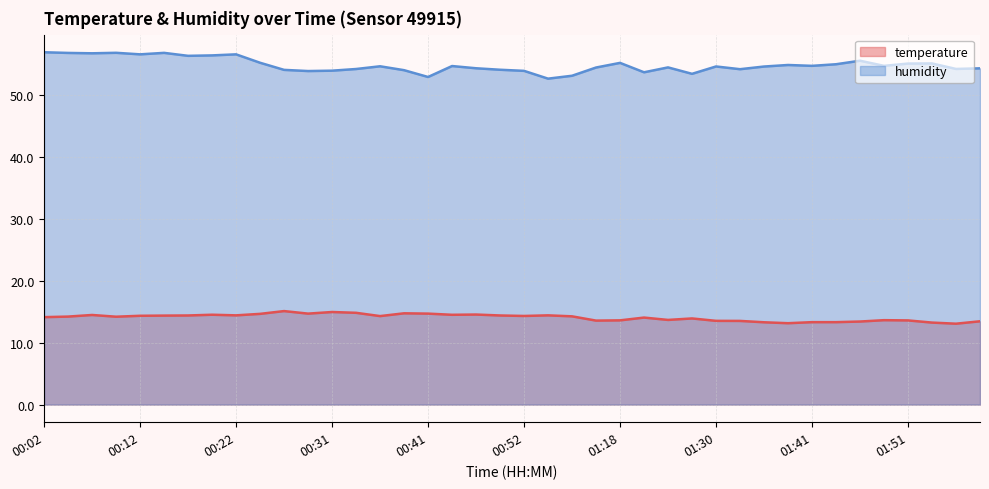

Read the humidity value at 00:39.

54.1